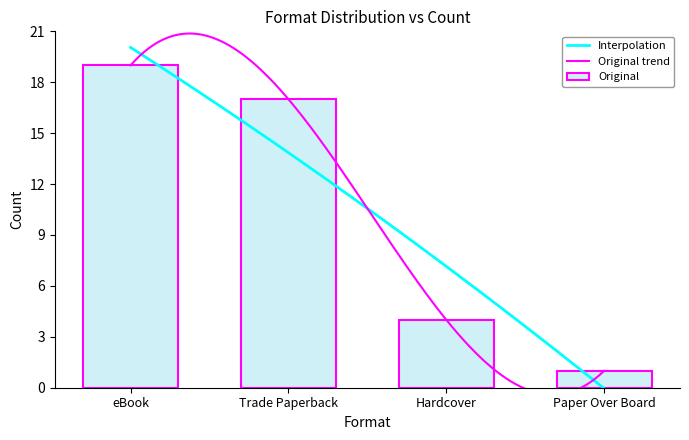

Where does the data first go above 17?

eBook